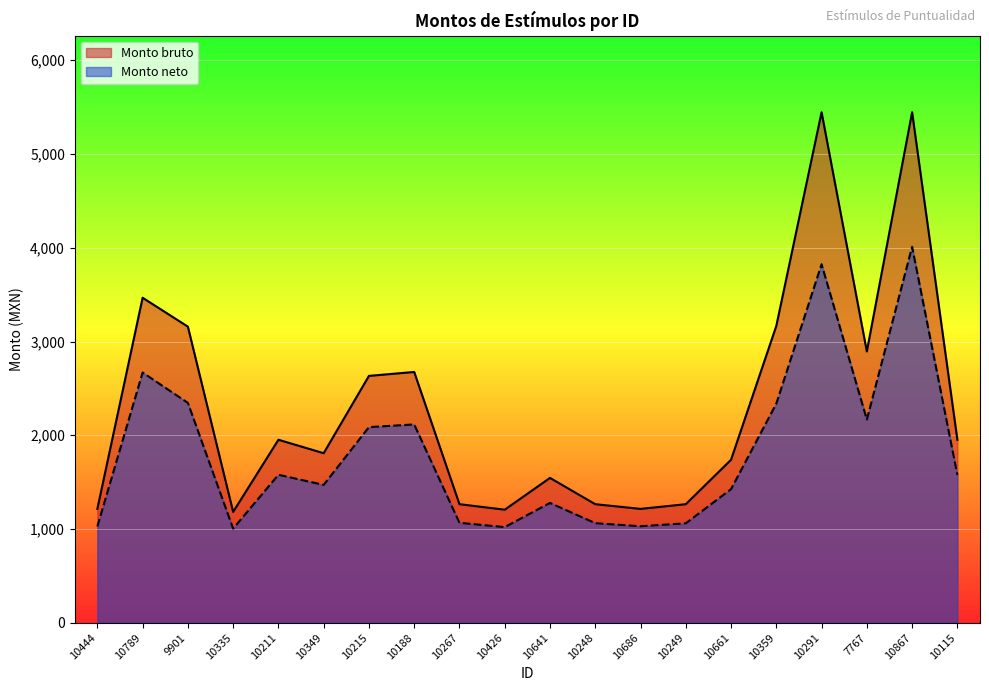

What value does the Monto neto series have at 10641?

1278.0